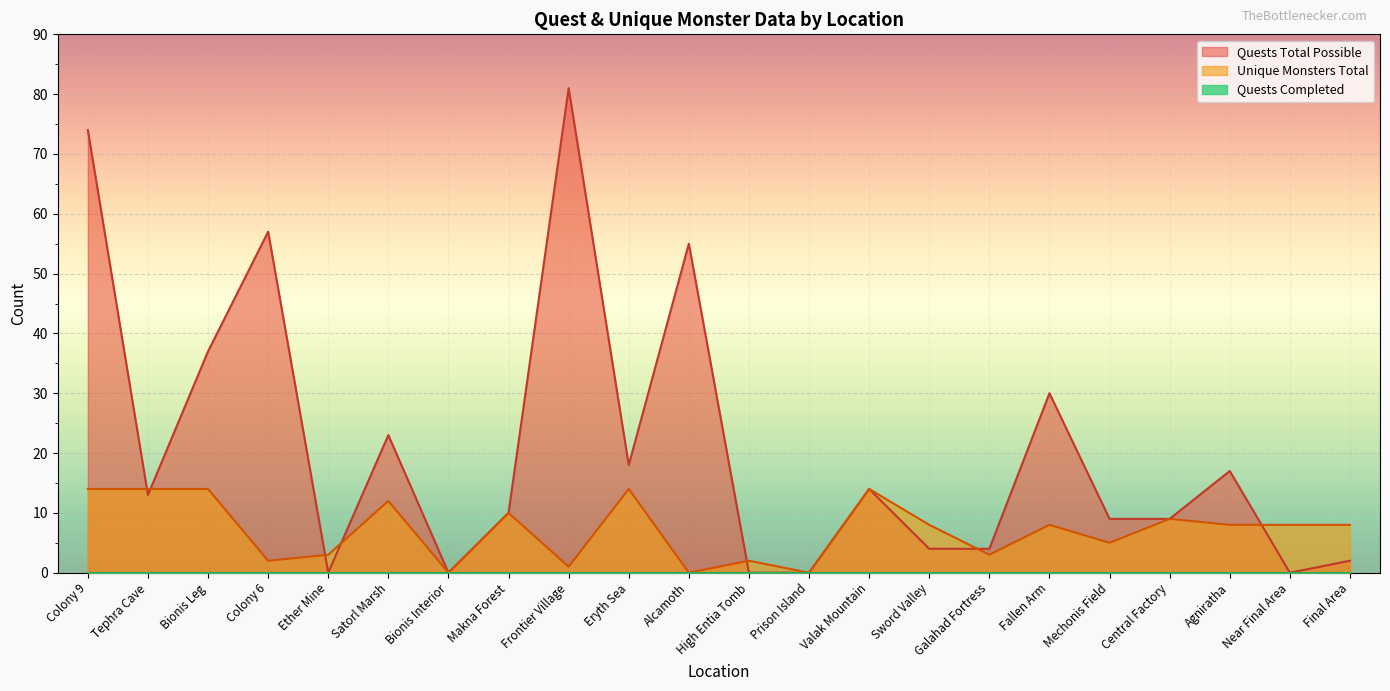

The Unique Monsters Total series shows 5 at Mechonis Field. True or false?

True